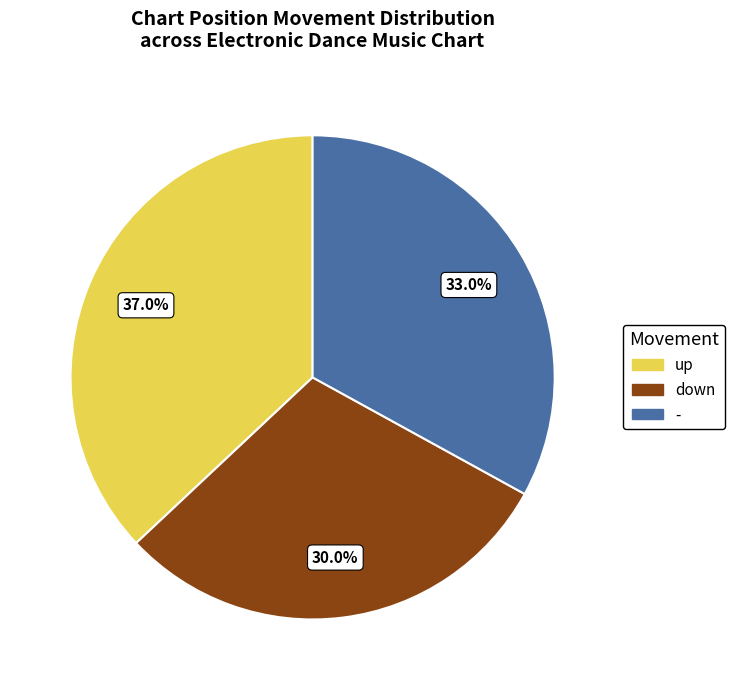

Which category has the biggest portion of the pie?

up